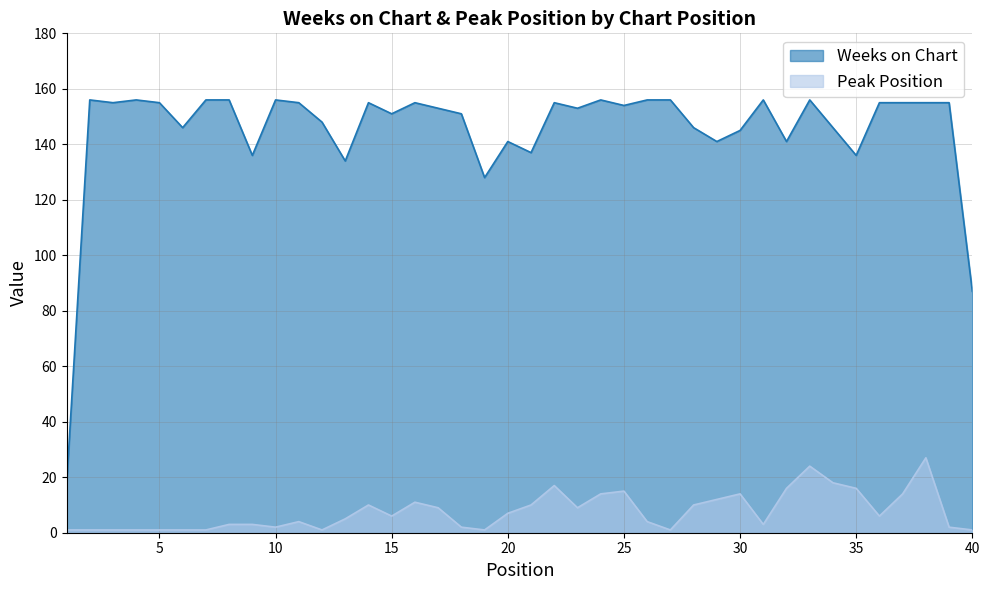

What is the total value across all series at 29?

153